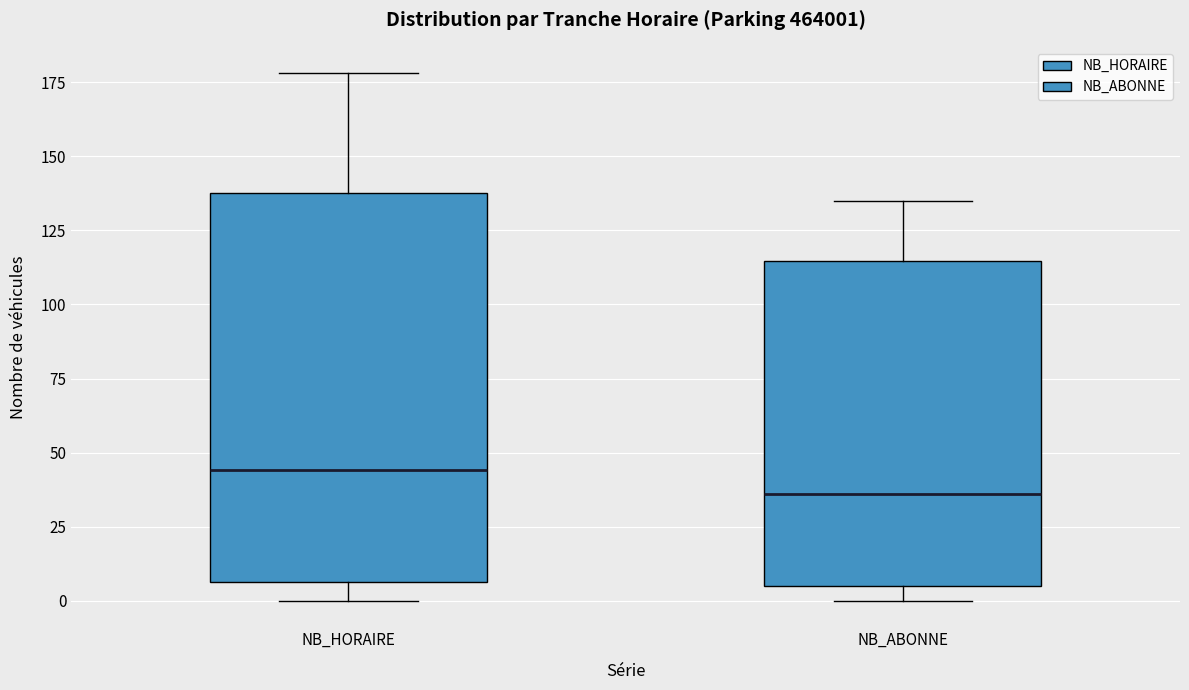

Reading left to right, read every box against the y-axis: the position of its median line, the range the box covers, and the ends of its whiskers. The values are not printed on the chart, so give them approximately, as read against the axis.

NB_HORAIRE: median 45, box 5 to 140, whiskers 0 to 180
NB_ABONNE: median 35, box 5 to 115, whiskers 0 to 135